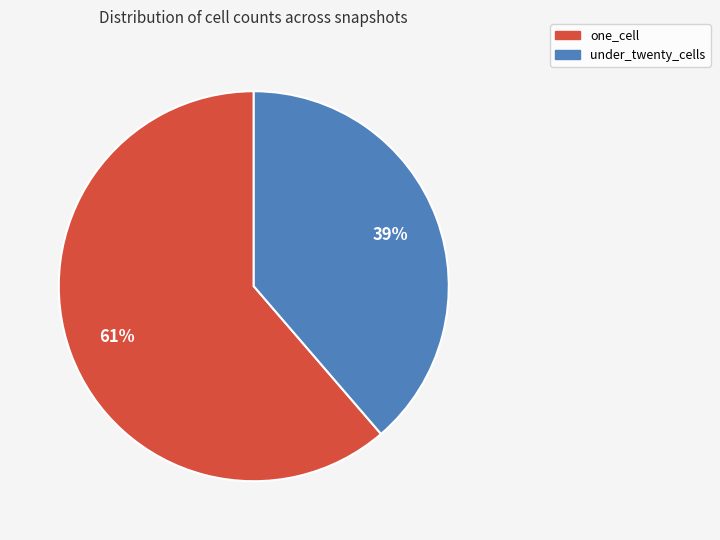

Does any single category account for the majority?

Yes